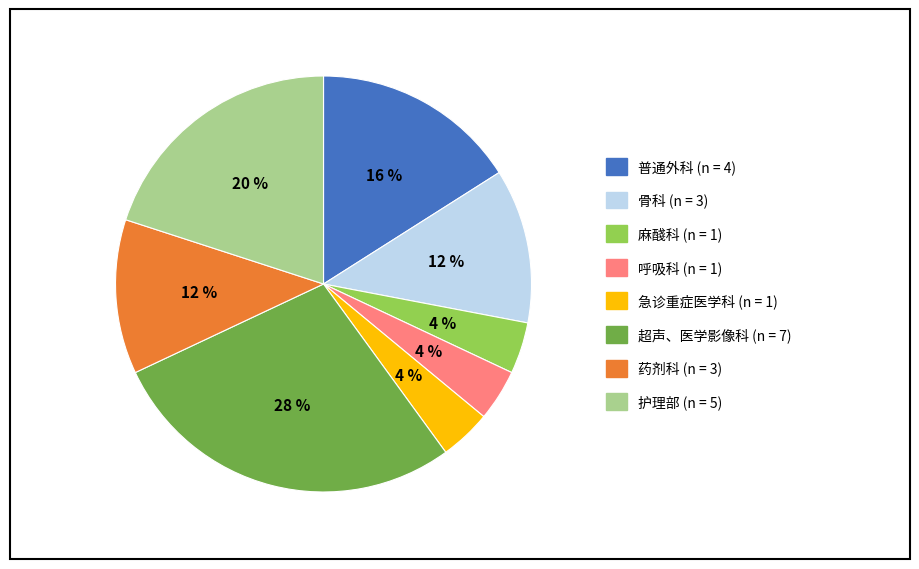

Does any single category account for the majority?

No